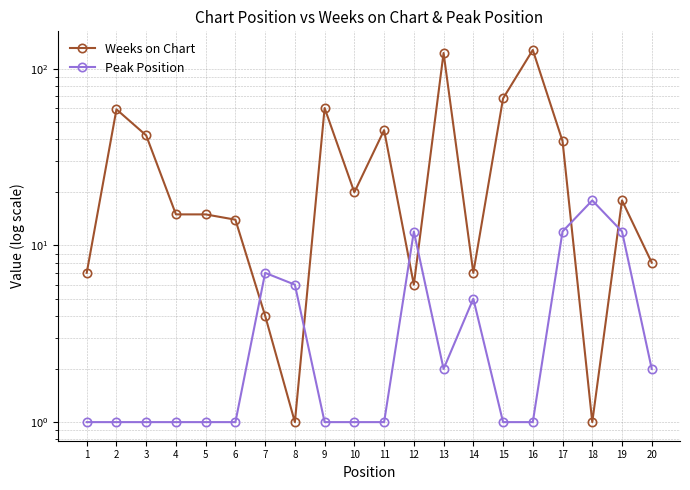

Which category has the highest value across all series?

16